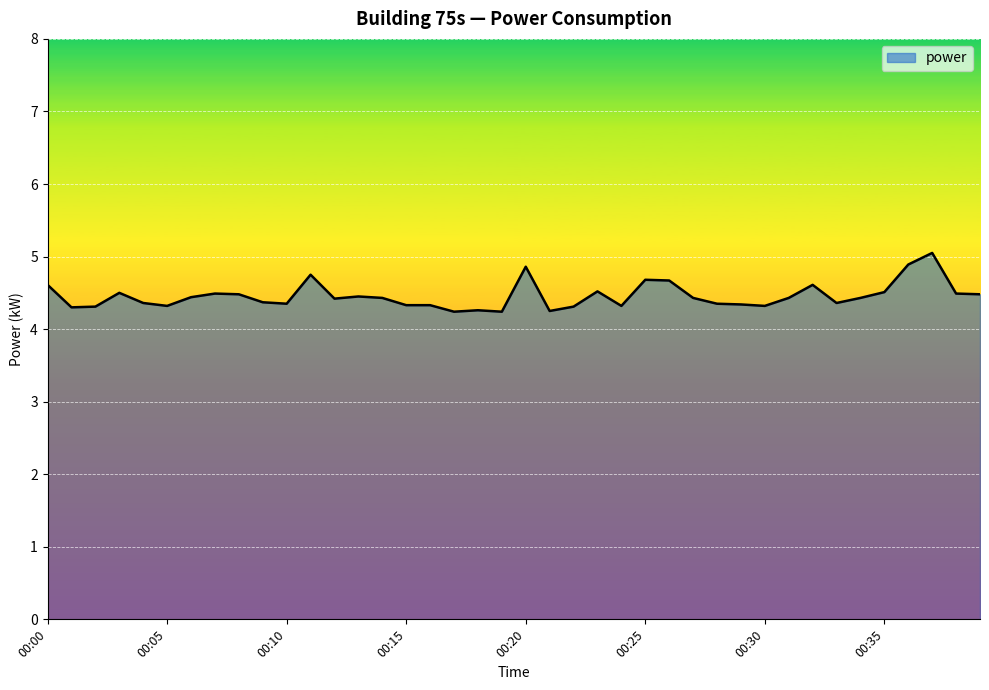

What is the minimum value shown in the chart?

4.2